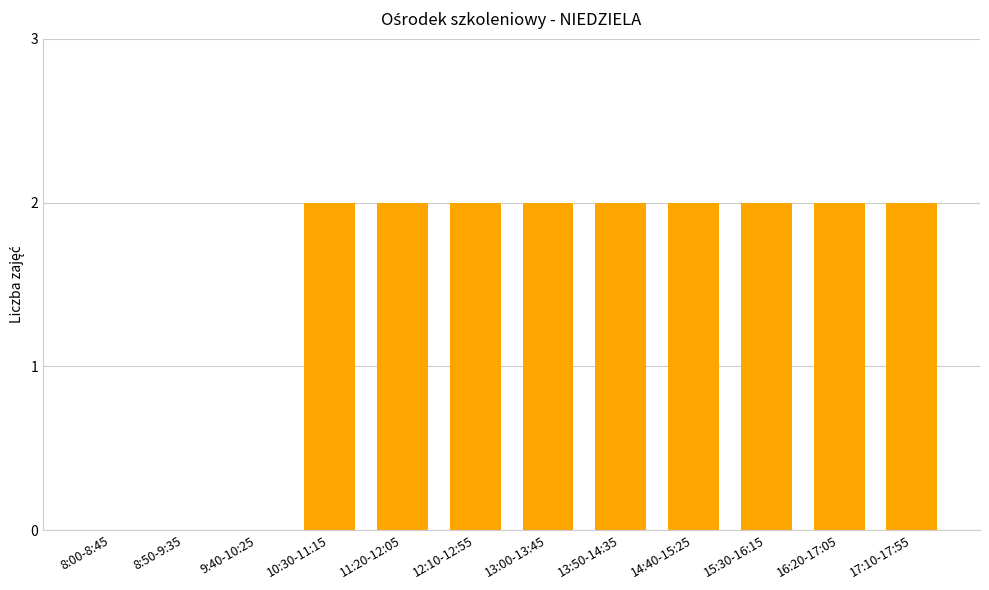

What is the sum of all values?

18